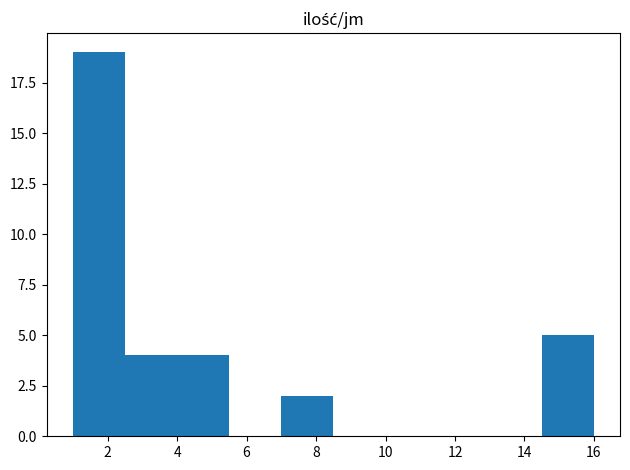

Over which range of the x-axis is the bar tallest?

1.0 to 2.5